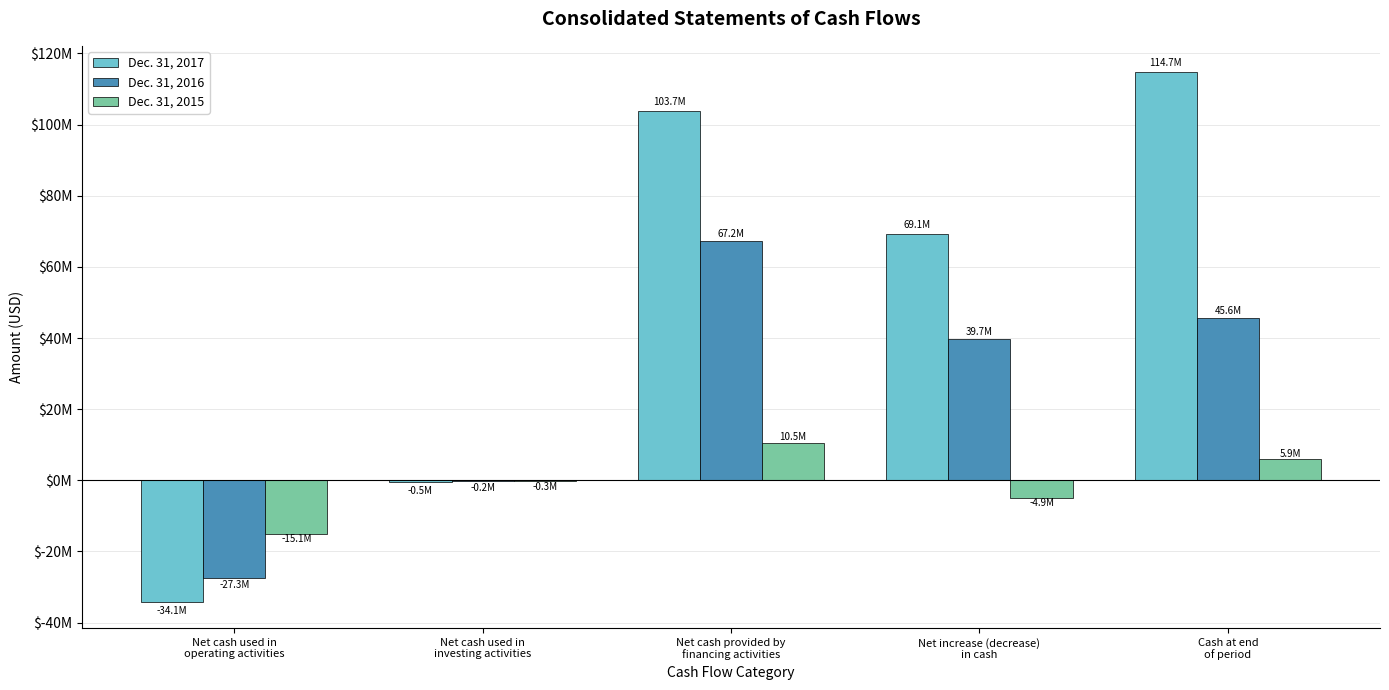

Does the chart contain stacked bars?

No